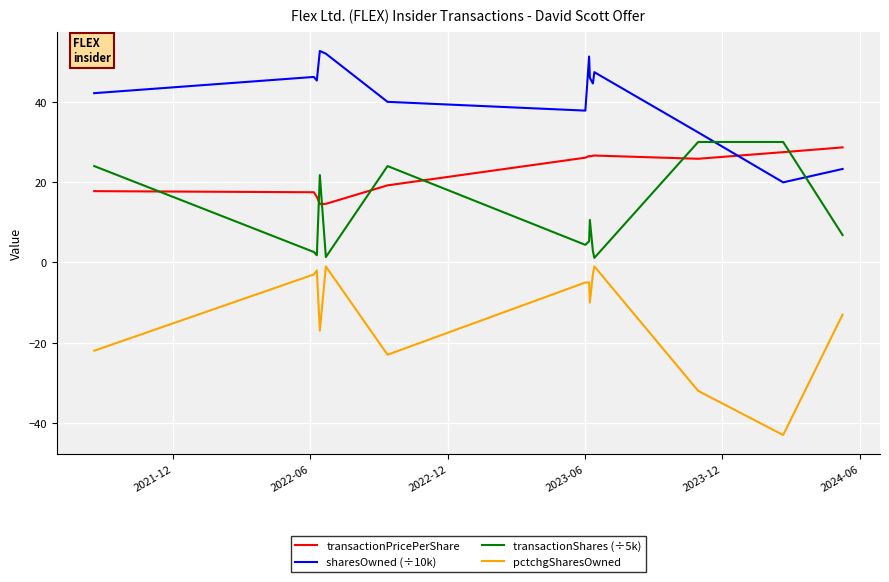

Which series has the largest range (max minus min)?

pctchgSharesOwned